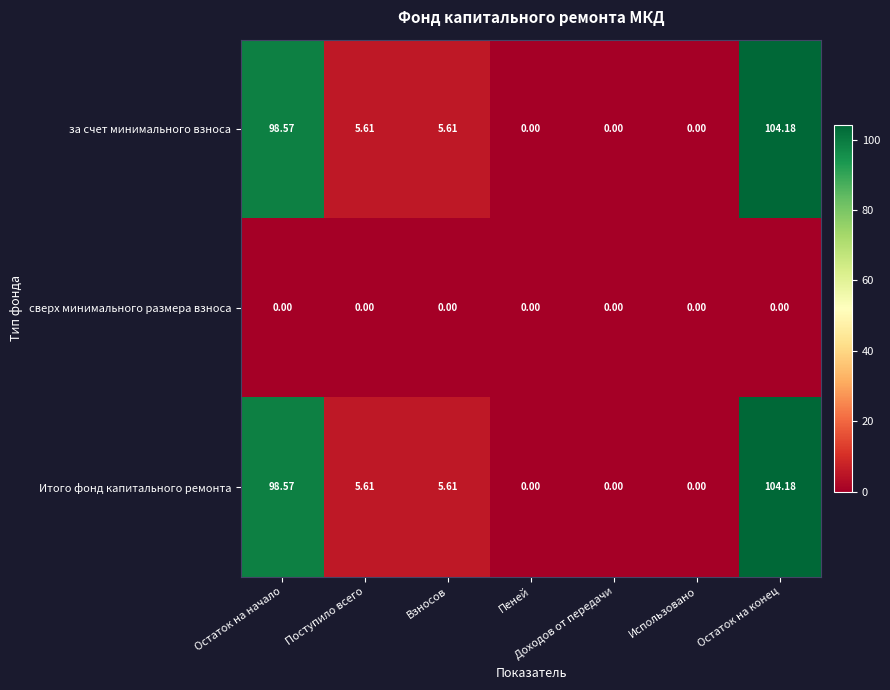

At which category is the sum across all series the highest?

Остаток на конец